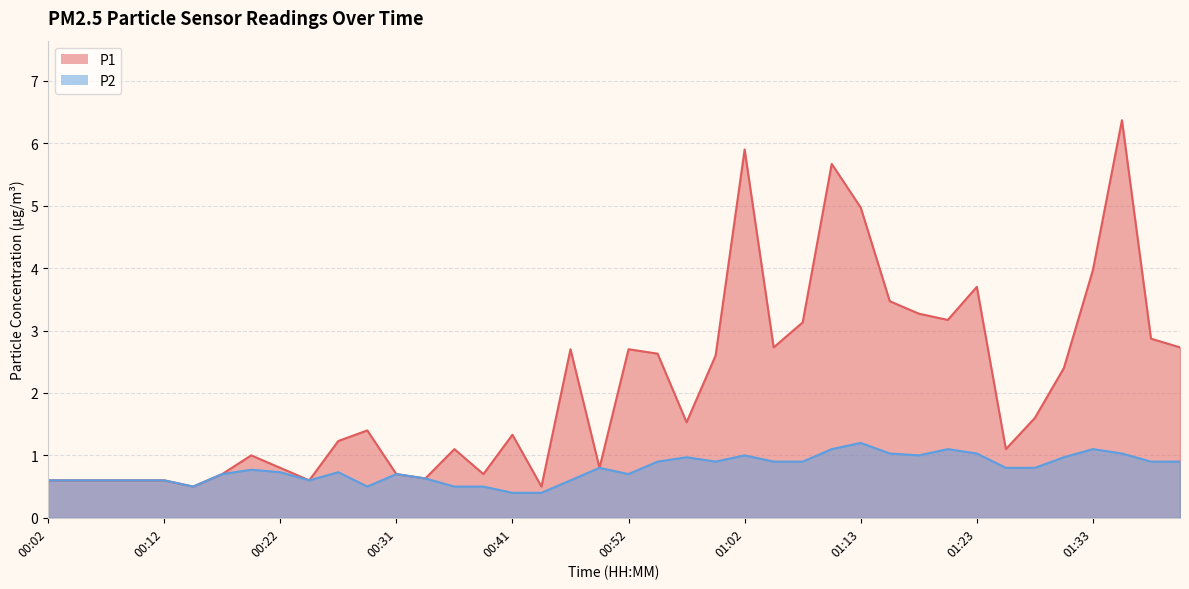

Reading left to right, list all the values displayed in this chart.

P1: 00:02=0.6	00:04=0.6	00:07=0.6	00:09=0.6	00:12=0.6	00:14=0.5	00:17=0.7	00:19=1.0	00:22=0.8	00:24=0.6	00:26=1.2	00:29=1.4	00:31=0.7	00:34=0.6	00:36=1.1	00:39=0.7	00:41=1.3	00:44=0.5	00:46=2.7	00:49=0.8	00:52=2.7	00:54=2.6	00:57=1.5	01:00=2.6	01:02=5.9	01:05=2.7	01:08=3.1	01:10=5.7	01:13=5.0	01:15=3.5	01:18=3.3	01:20=3.2	01:23=3.7	01:25=1.1	01:28=1.6	01:30=2.4	01:33=4.0	01:35=6.4	01:38=2.9	01:40=2.7
P2: 00:02=0.6	00:04=0.6	00:07=0.6	00:09=0.6	00:12=0.6	00:14=0.5	00:17=0.7	00:19=0.8	00:22=0.7	00:24=0.6	00:26=0.7	00:29=0.5	00:31=0.7	00:34=0.6	00:36=0.5	00:39=0.5	00:41=0.4	00:44=0.4	00:46=0.6	00:49=0.8	00:52=0.7	00:54=0.9	00:57=1.0	01:00=0.9	01:02=1.0	01:05=0.9	01:08=0.9	01:10=1.1	01:13=1.2	01:15=1.0	01:18=1.0	01:20=1.1	01:23=1.0	01:25=0.8	01:28=0.8	01:30=1.0	01:33=1.1	01:35=1.0	01:38=0.9	01:40=0.9